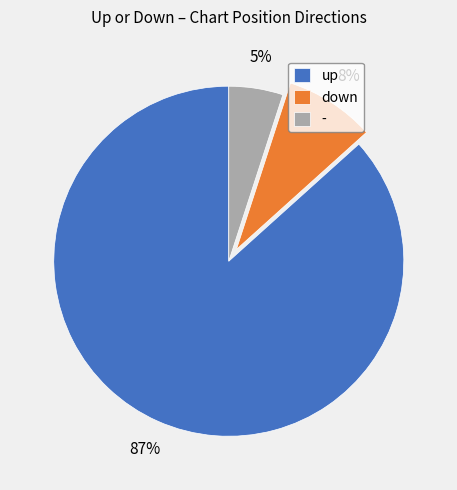

Which category accounts for the majority?

up